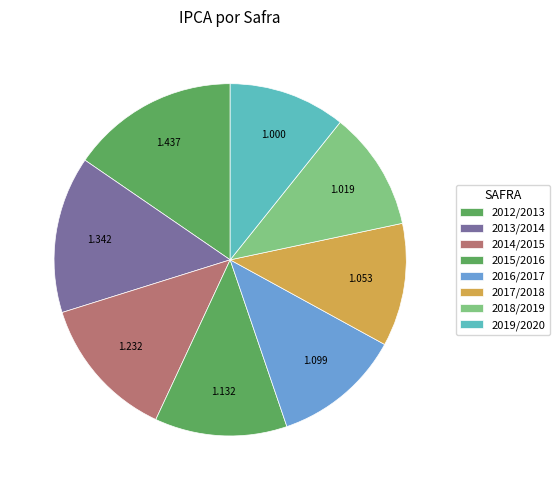

True or false: 2019/2020 accounts for 21% of the total.

False